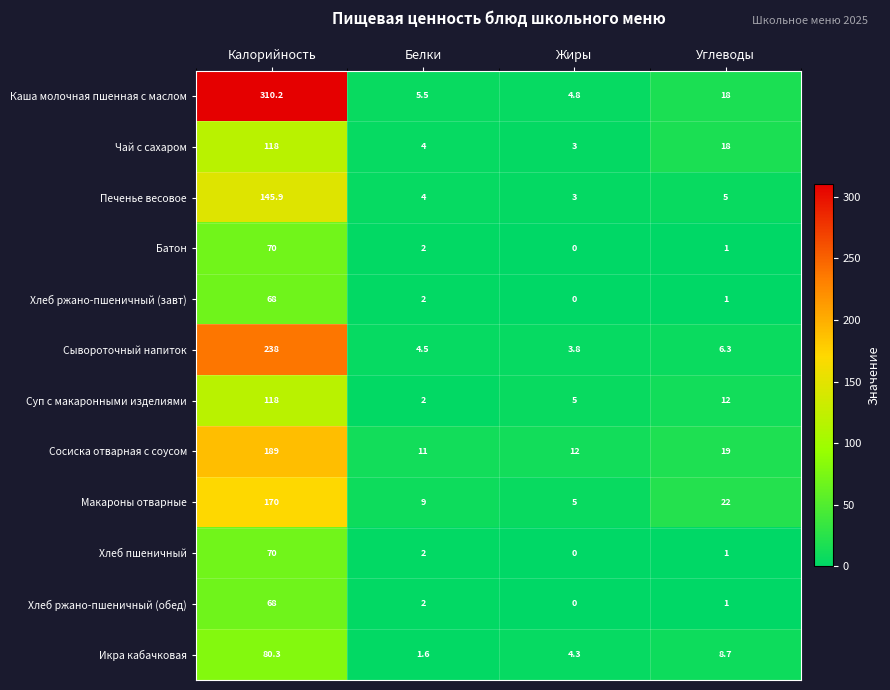

Is it true that Макароны отварные equals 4.7 at Белки?

False